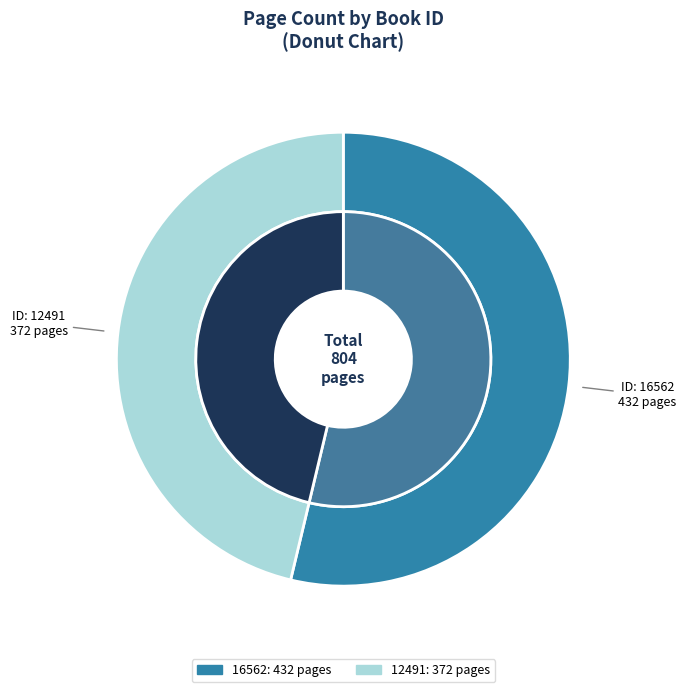

Rank the categories by value from lowest to highest.

12491, 16562